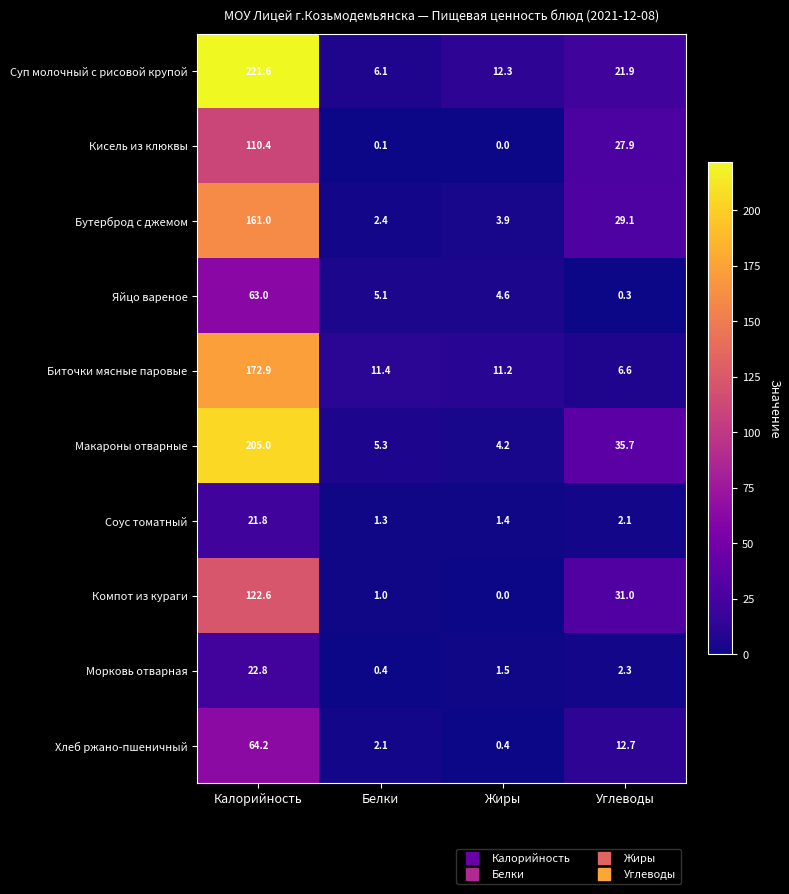

Which category has the lowest value across all series?

Жиры